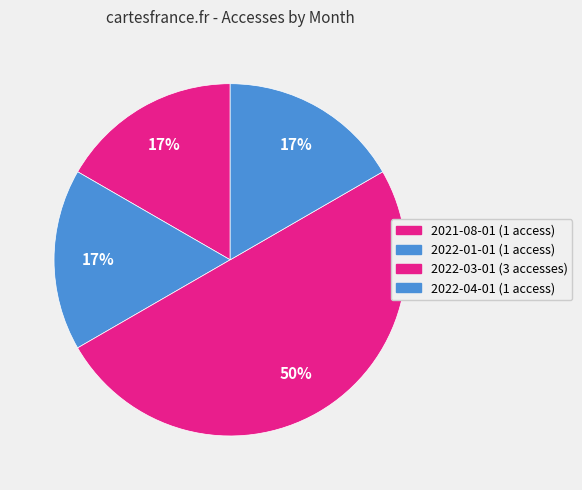

To the nearest percent, what is the difference between the largest and smallest slice percentages?

33%